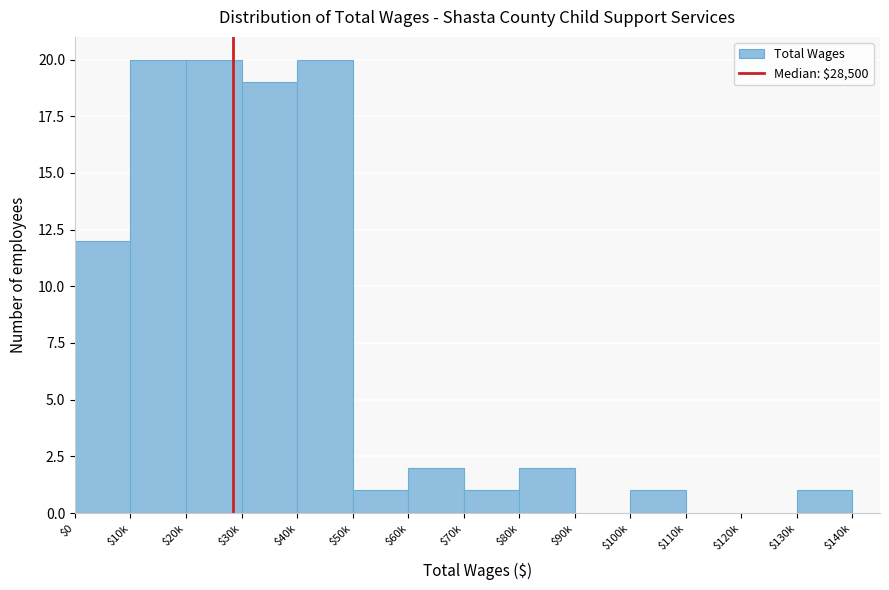

At which label is the value closest to 10?

$0